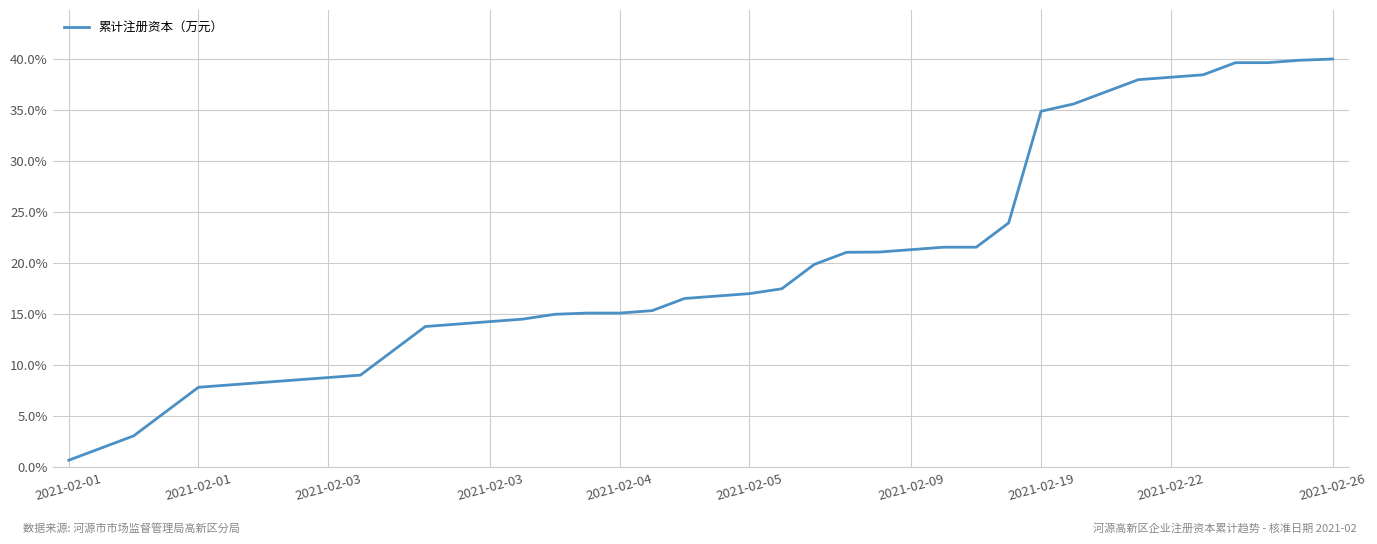

What is the difference between the maximum and minimum values?

39.3